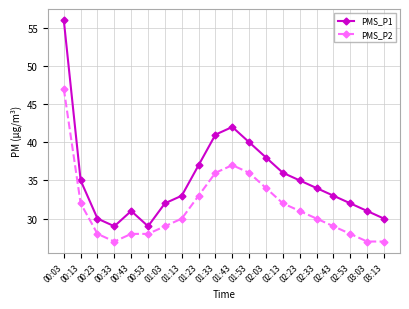

What is the total value across all series at 00:13?

67